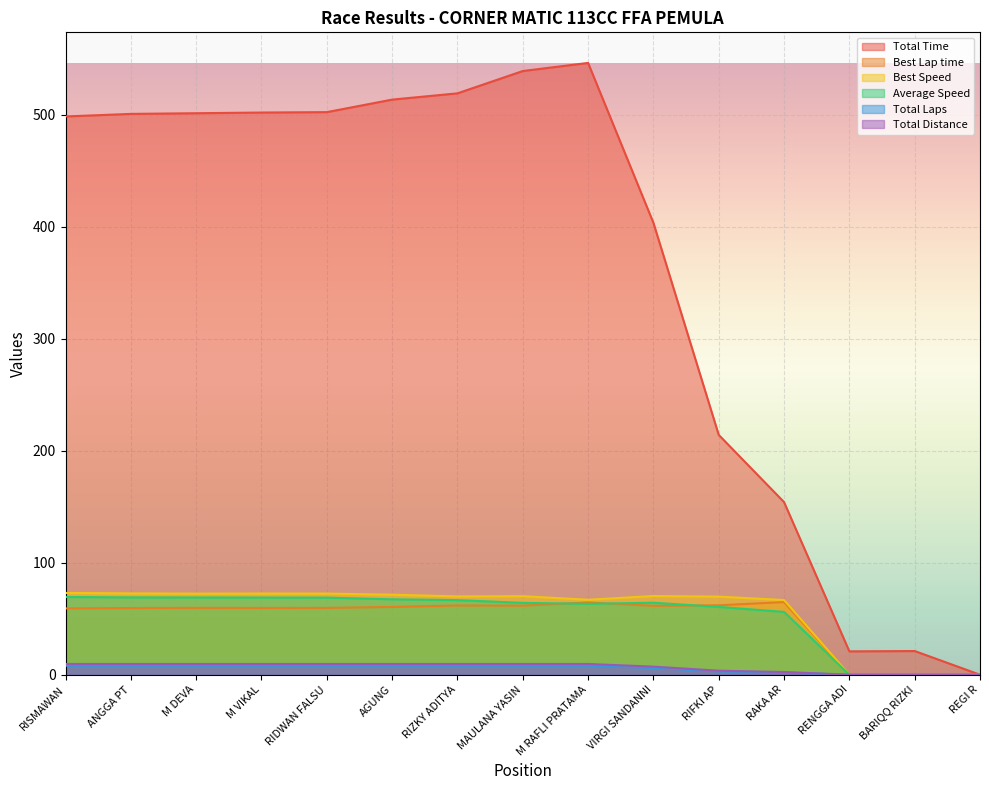

How many lines are shown in the chart?

6